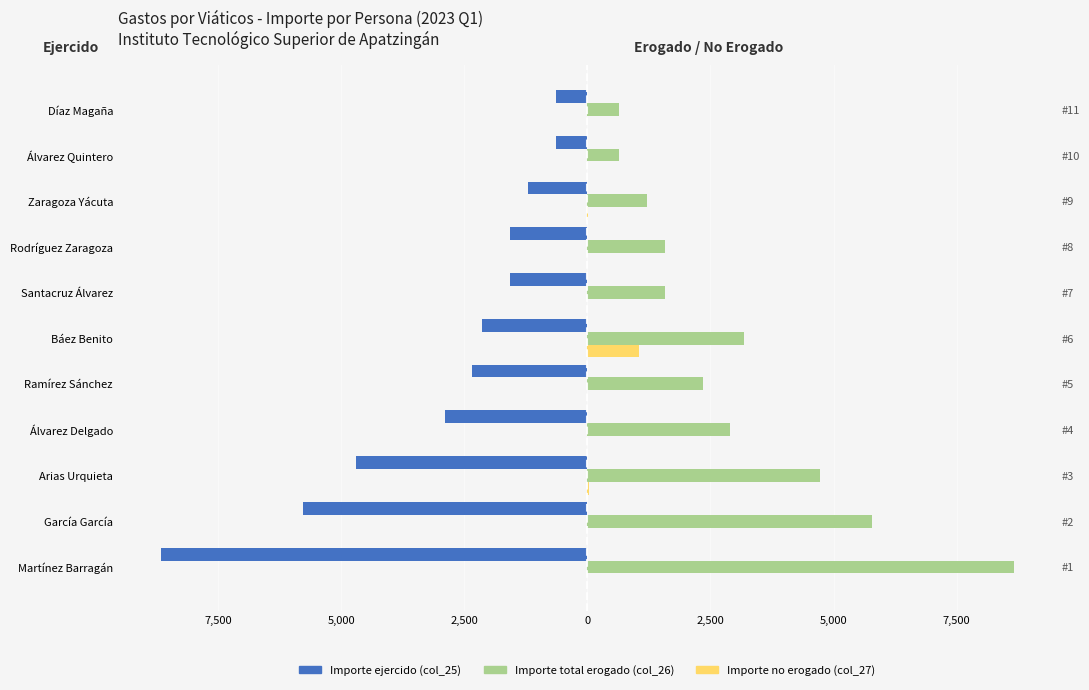

Is it true that Importe no erogado (col_27) equals 0.0 at Santacruz Álvarez?

True